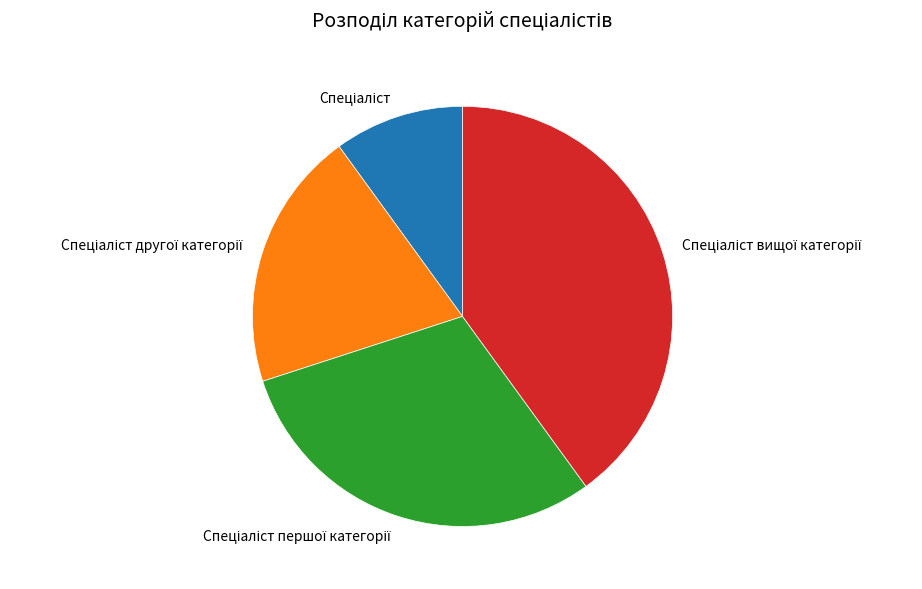

Is there any slice that represents more than half of the pie?

No